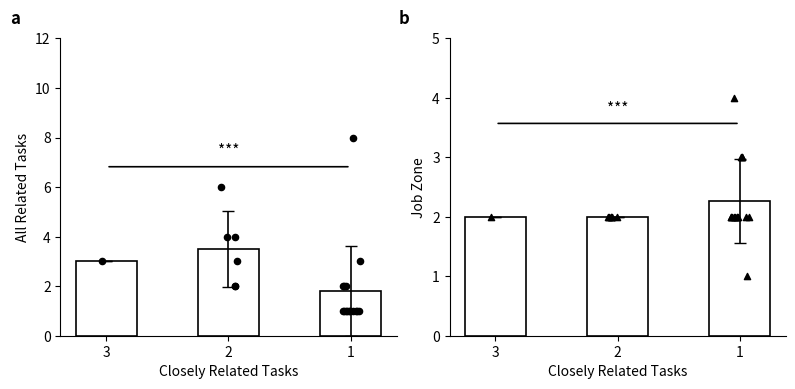

Which series contains the highest Y value?

All Related Tasks